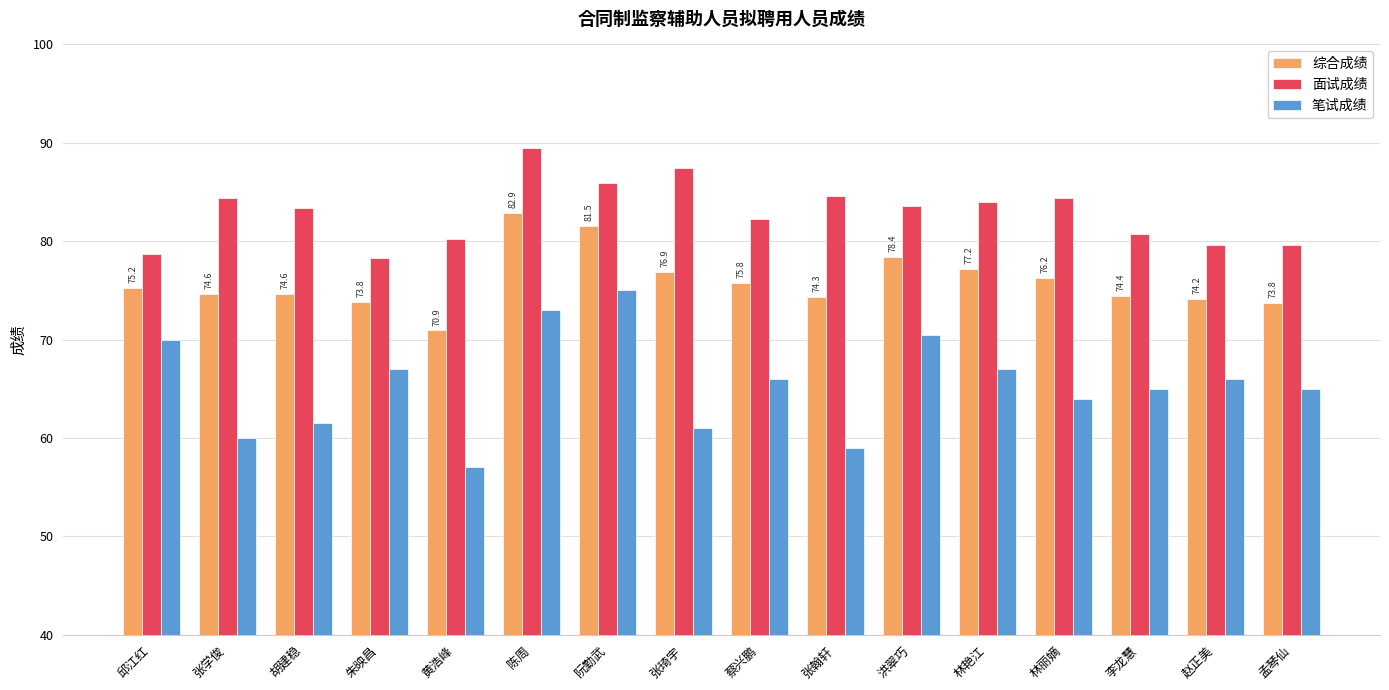

What is the difference between the highest and lowest values at 黄浩峰?

23.2